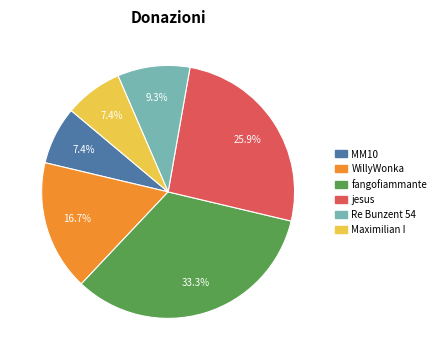

Does Maximilian I represent more than half of the total?

No